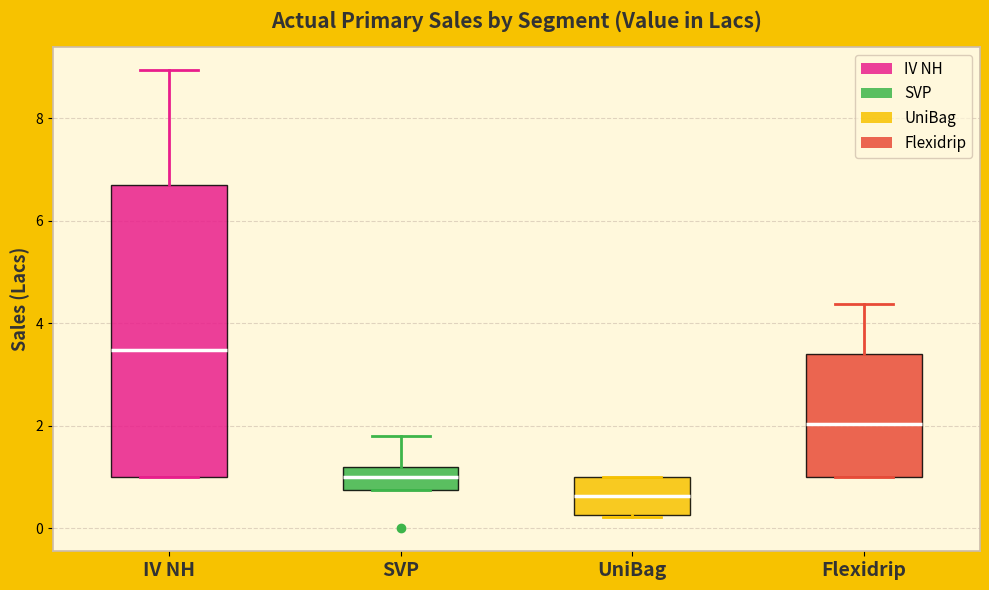

Which box's median line is the highest?

IV NH